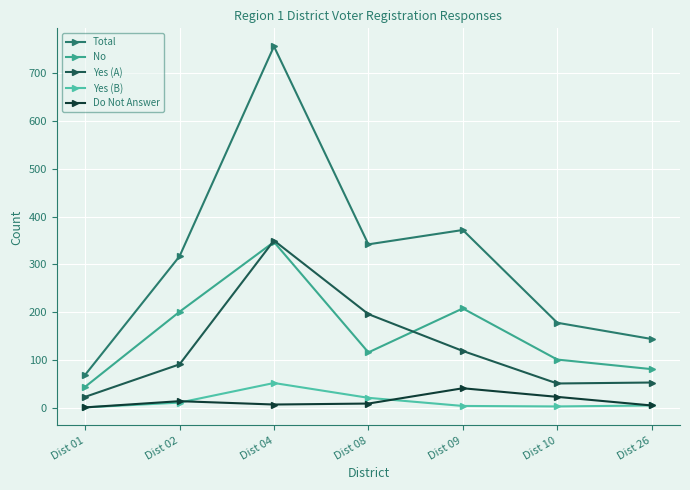

Which series changed the most between Dist 04 and Dist 10?

Total